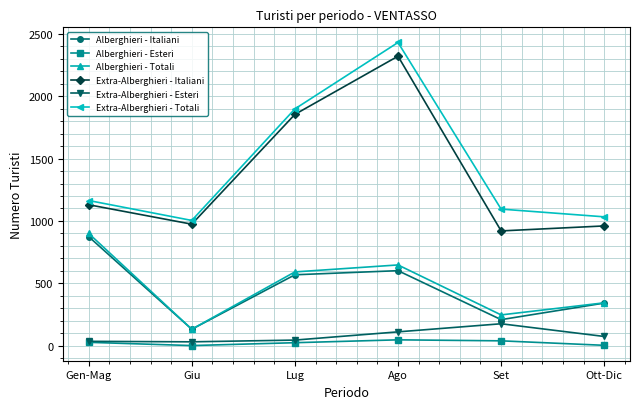

Which series changed the most between Giu and Ago?

Extra-Alberghieri - Totali